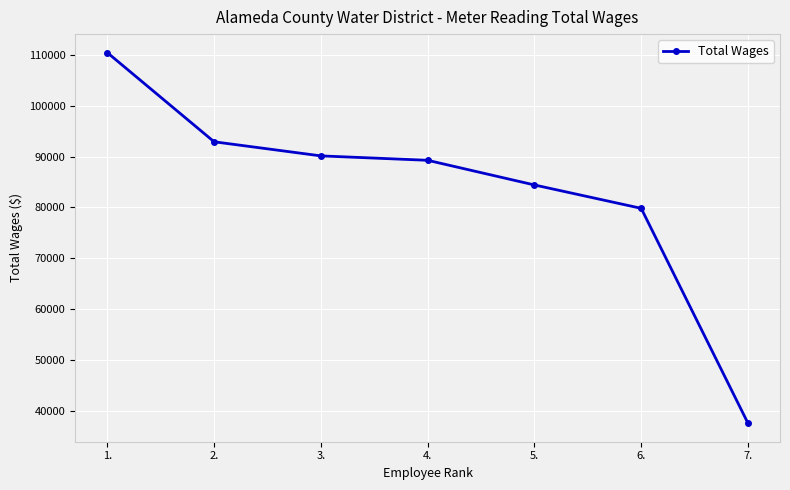

Where is the data nearest to the value 73990?

6.